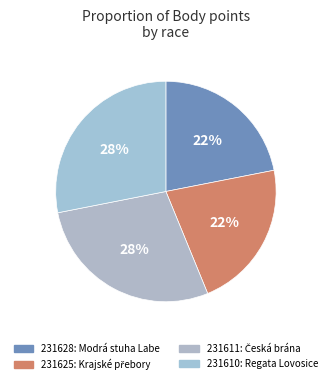

Is there any slice that represents more than half of the pie?

No